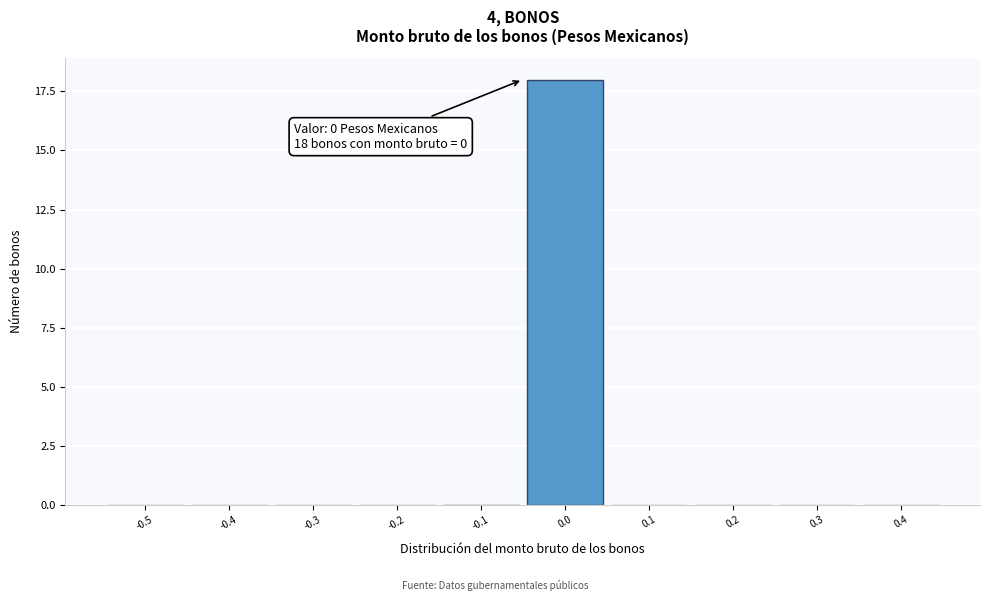

Reading left to right, what are all the values shown in this chart?

-0.5=0	-0.4=0	-0.3=0	-0.2=0	-0.1=0	0.0=18	0.1=0	0.2=0	0.3=0	0.4=0